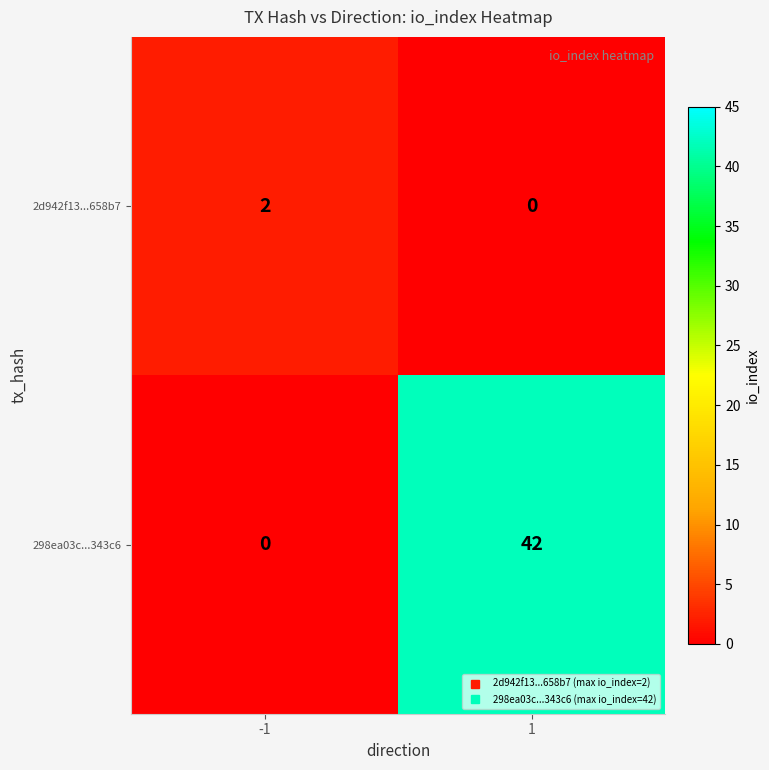

Which series changed the most between -1 and 1?

298ea03c...343c6